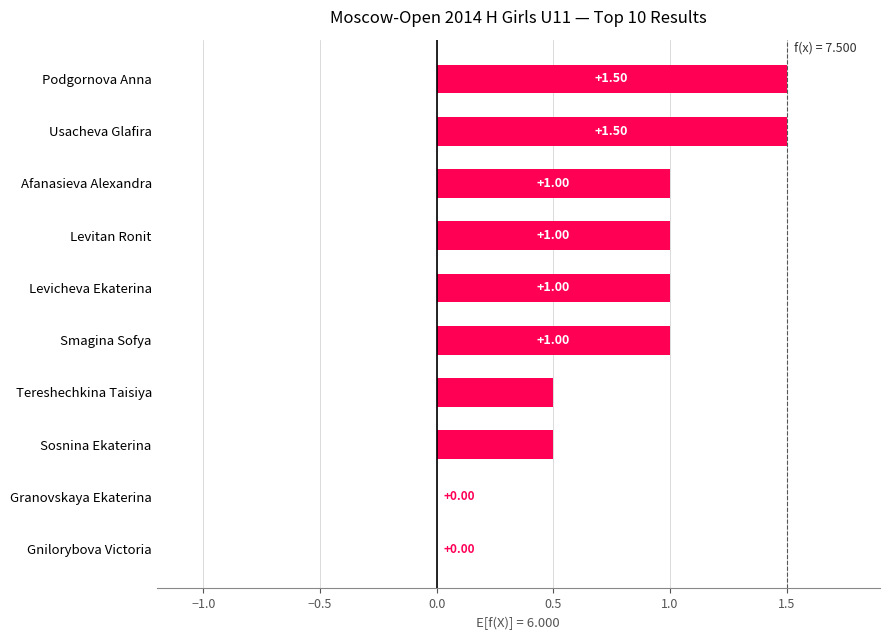

How many series are shown in this chart?

1